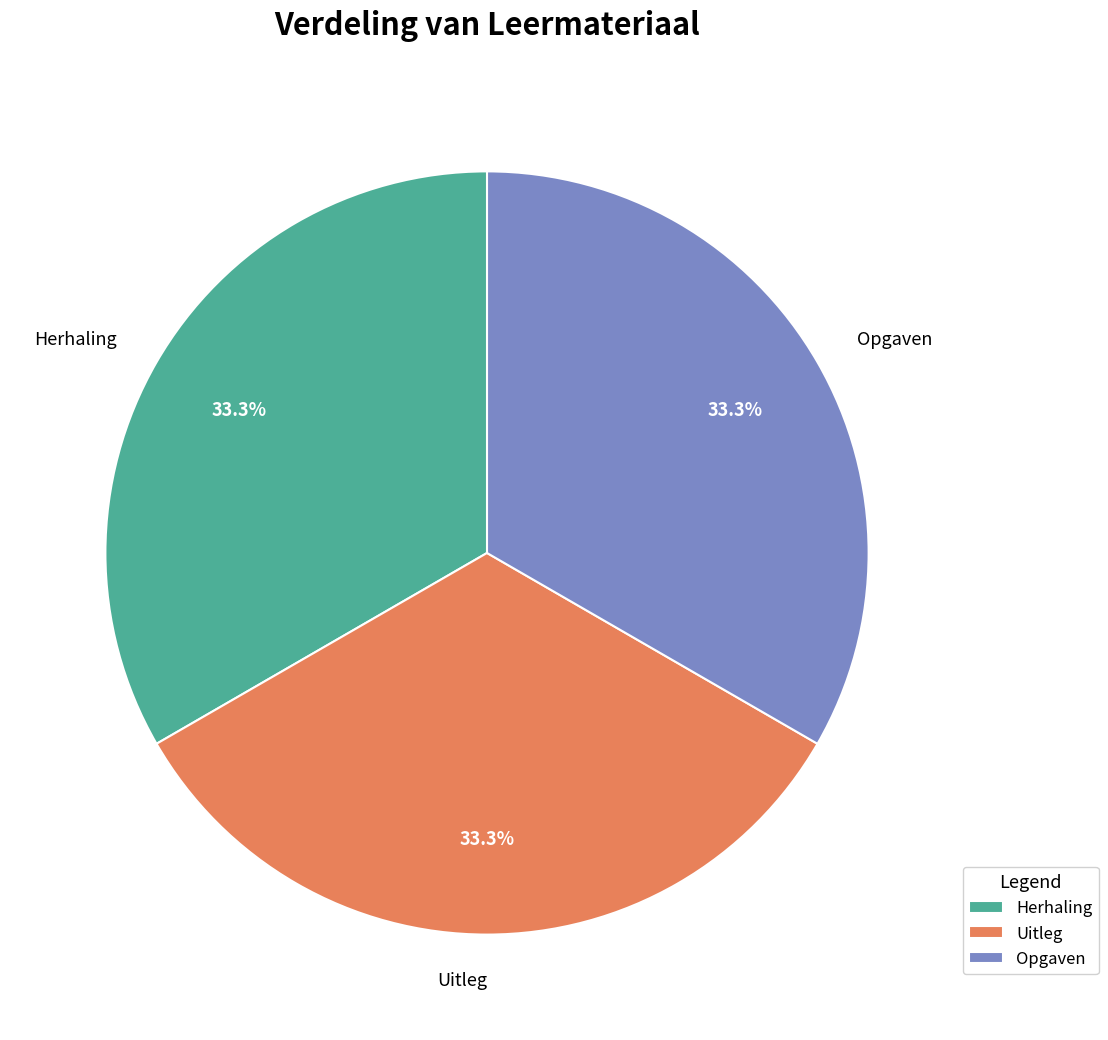

To the nearest percent, what portion does Opgaven represent?

33%